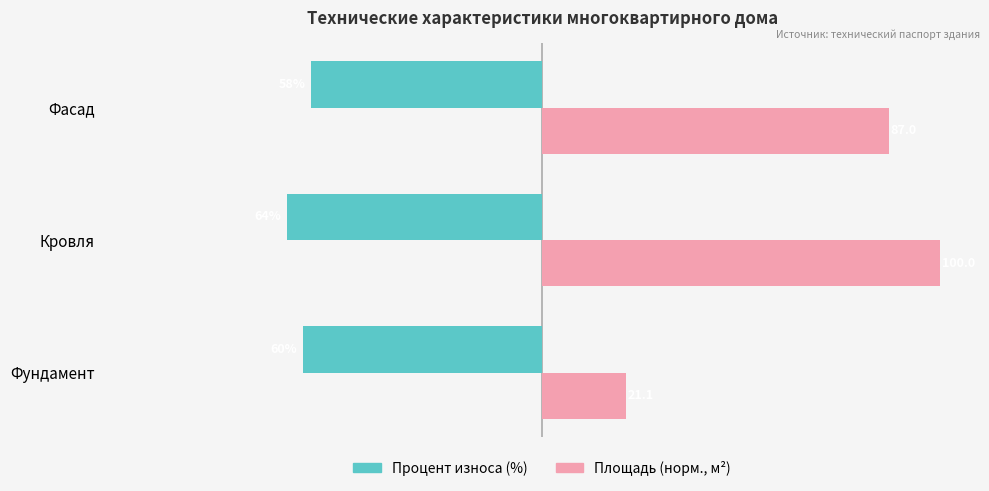

Which category has the lowest value across all series?

Кровля